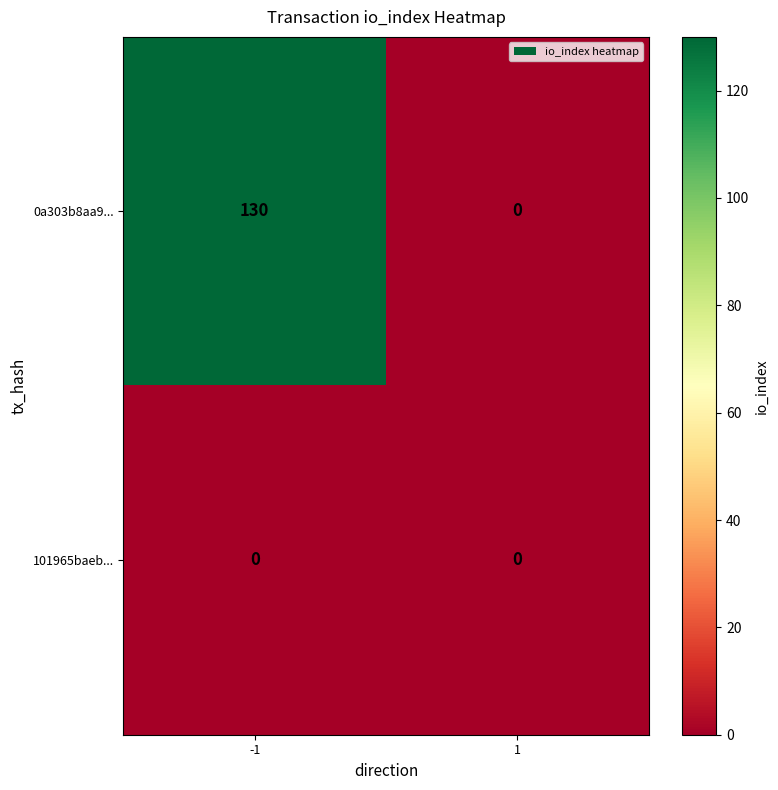

Reading right to left, extract all data points from this chart.

0a303b8aa9...: 0	130
101965baeb...: 0	0